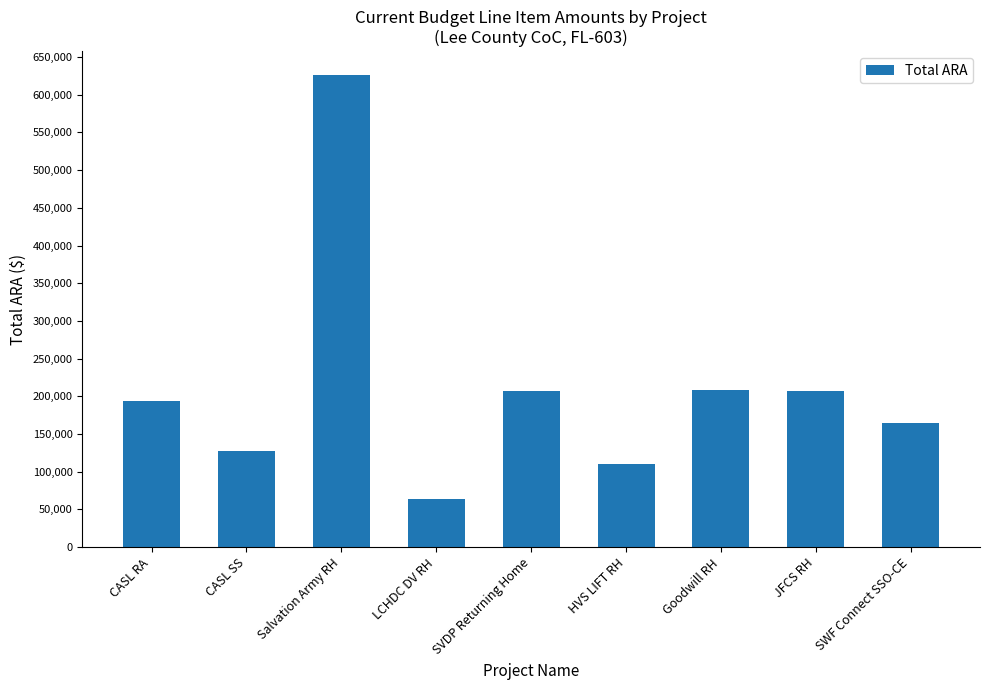

What is the sum of all values?

1908623